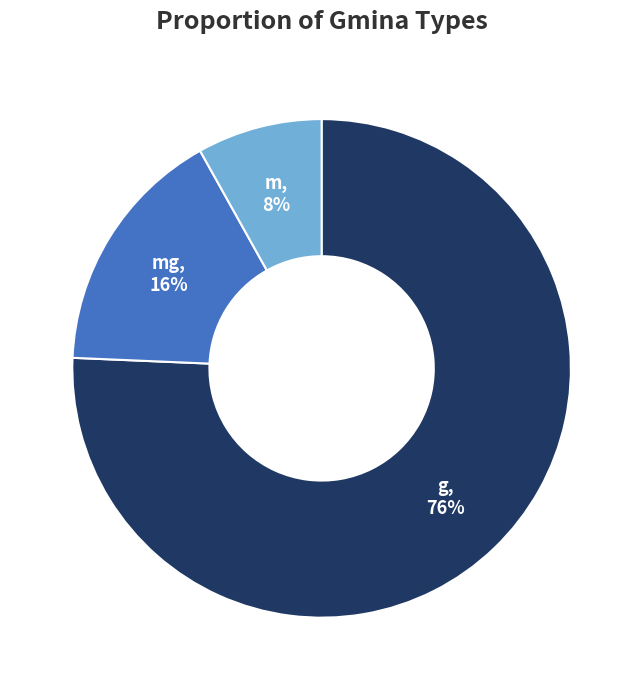

Rank the categories by value from lowest to highest.

m, mg, g